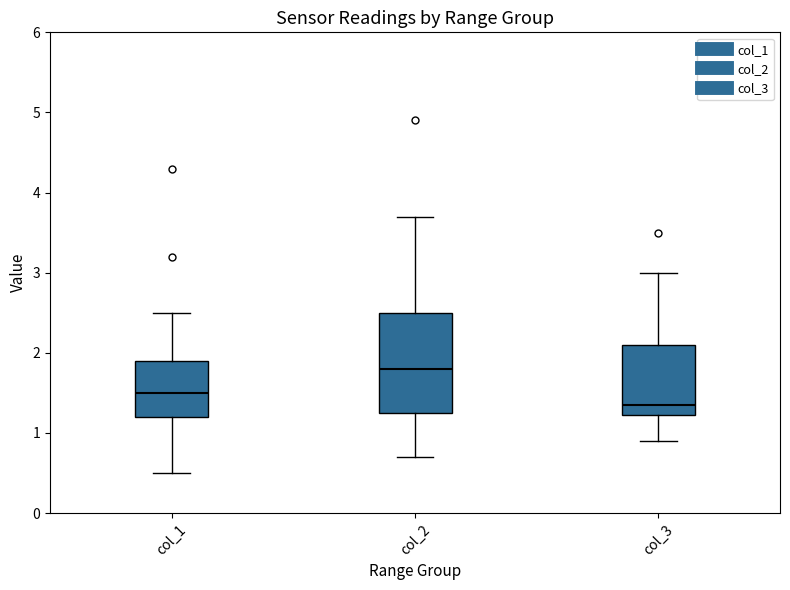

Reading left to right, transcribe this box plot: for each box, give where its median line is, the range the box spans, and where its two whiskers end, as read against the y-axis. The values are not printed on the chart, so give them approximately, as read against the axis.

col_1: median 1.5, box 1.2 to 1.9, whiskers 0.5 to 2.5
col_2: median 1.8, box 1.3 to 2.5, whiskers 0.7 to 3.7
col_3: median 1.4, box 1.2 to 2.1, whiskers 0.9 to 3.0